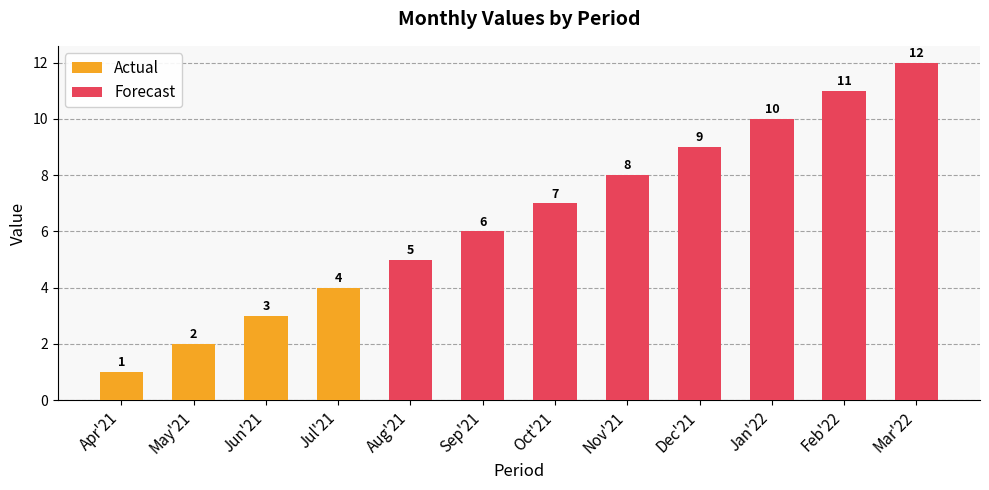

True or false: Actual has a value of -1 at Feb'22.

False